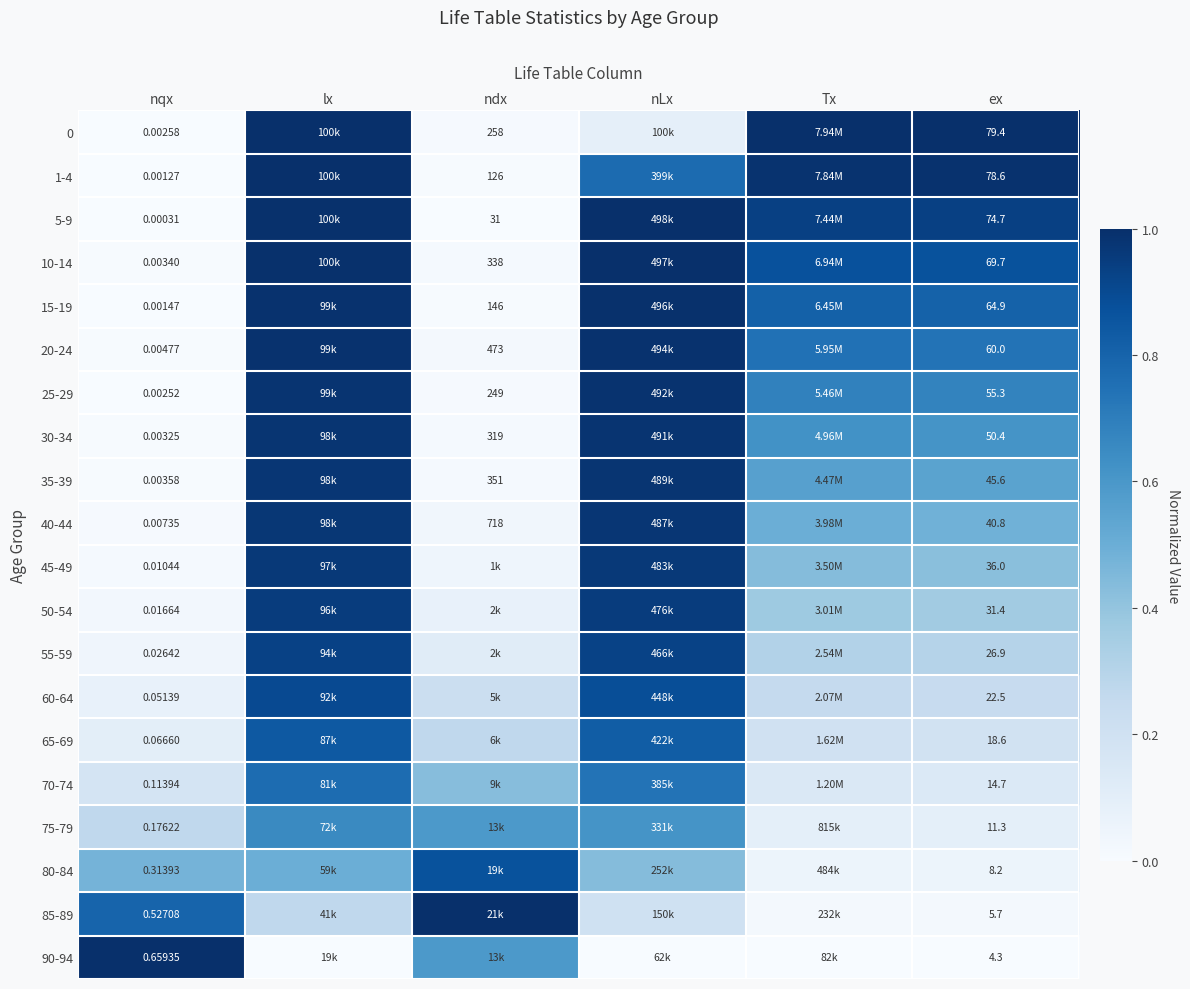

Is it true that 5-9 equals 1.7 at Tx?

False